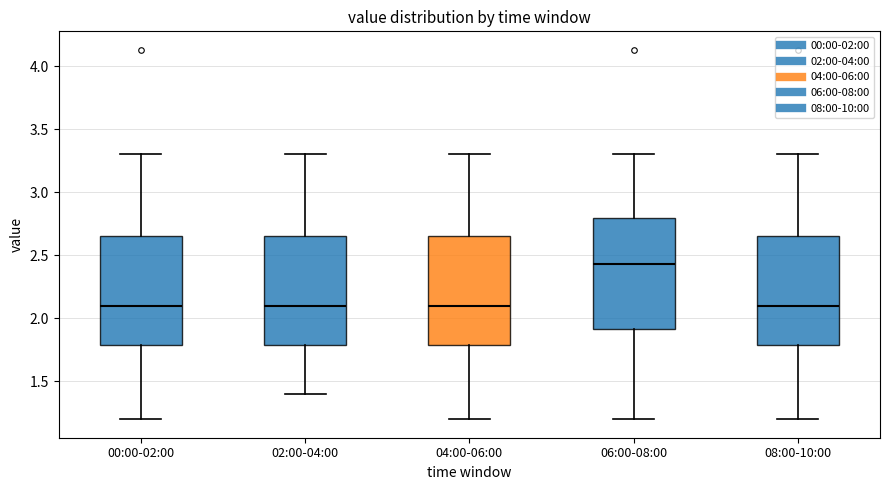

Reading left to right, read every box against the y-axis: the position of its median line, the range the box covers, and the ends of its whiskers. The values are not printed on the chart, so give them approximately, as read against the axis.

00:00-02:00: median 2.10, box 1.80 to 2.65, whiskers 1.20 to 3.30
02:00-04:00: median 2.10, box 1.80 to 2.65, whiskers 1.40 to 3.30
04:00-06:00: median 2.10, box 1.80 to 2.65, whiskers 1.20 to 3.30
06:00-08:00: median 2.45, box 1.90 to 2.80, whiskers 1.20 to 3.30
08:00-10:00: median 2.10, box 1.80 to 2.65, whiskers 1.20 to 3.30